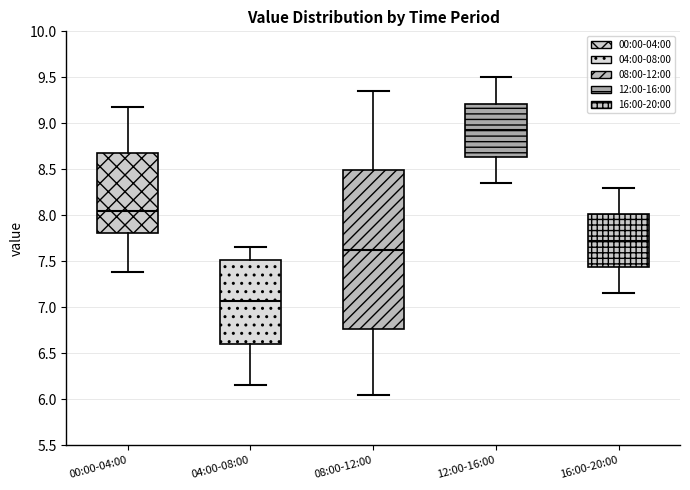

Reading left to right, transcribe this box plot: for each box, give where its median line is, the range the box spans, and where its two whiskers end, as read against the y-axis. The values are not printed on the chart, so give them approximately, as read against the axis.

00:00-04:00: median 8.05, box 7.80 to 8.70, whiskers 7.40 to 9.20
04:00-08:00: median 7.05, box 6.60 to 7.50, whiskers 6.15 to 7.65
08:00-12:00: median 7.65, box 6.75 to 8.50, whiskers 6.05 to 9.35
12:00-16:00: median 8.95, box 8.65 to 9.20, whiskers 8.35 to 9.50
16:00-20:00: median 7.75, box 7.45 to 8.00, whiskers 7.15 to 8.30